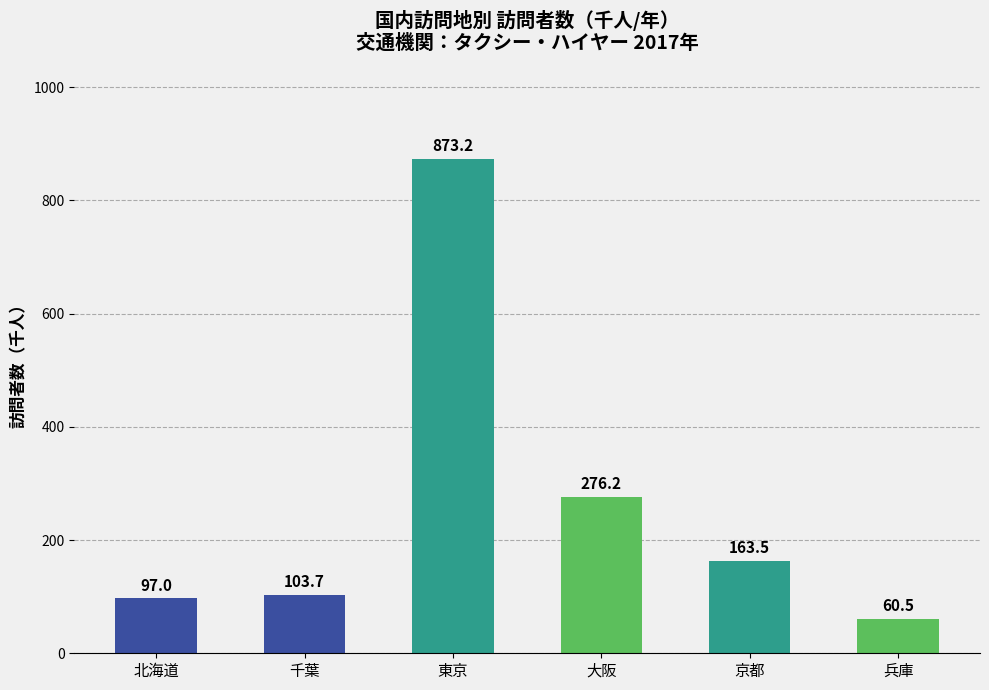

The chart shows a value of 276.2 at 大阪. True or false?

True